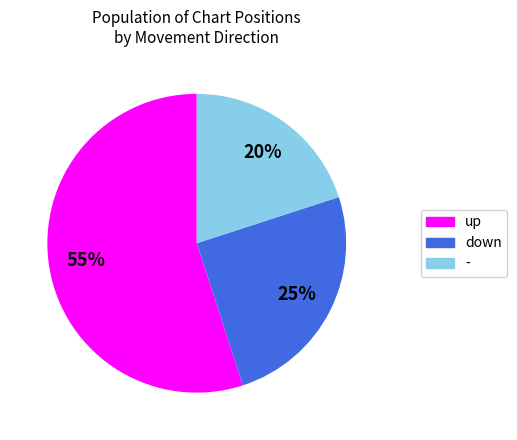

To the nearest percent, what percentage of the pie is up?

55%